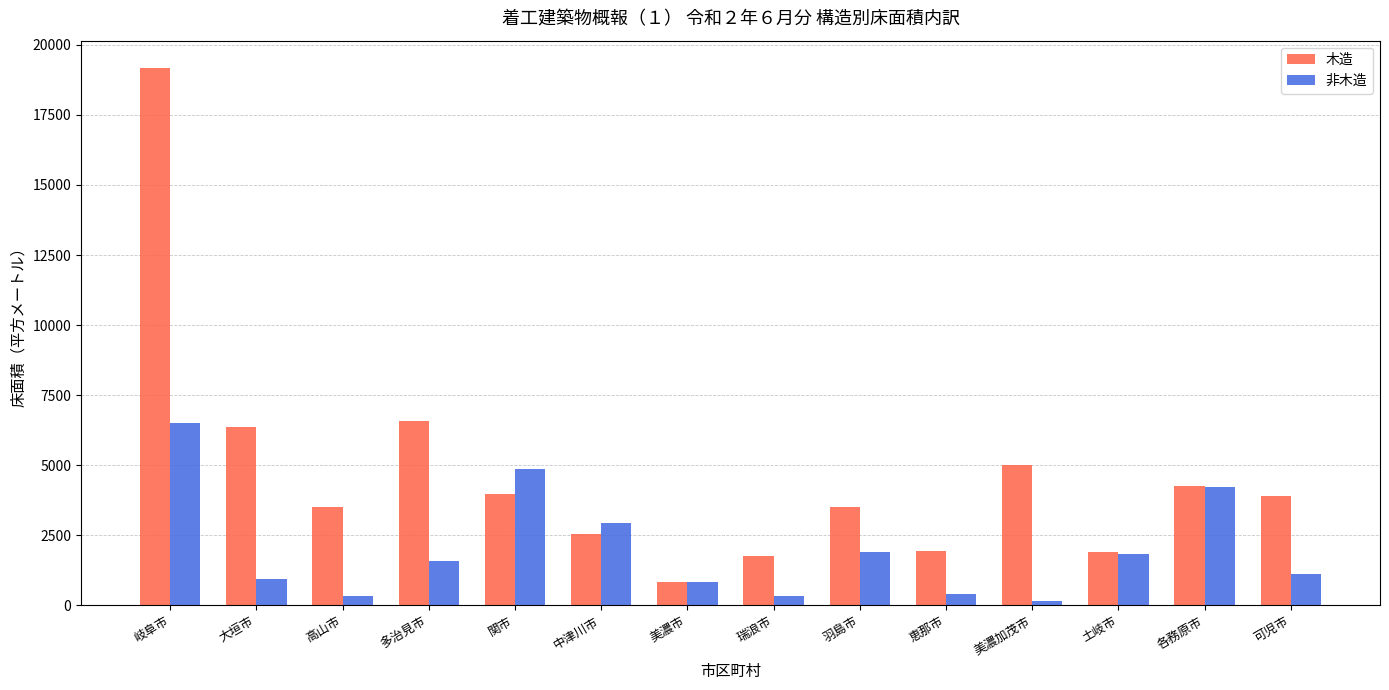

Is the value of 木造 at 大垣市 greater than the value of 非木造 at 羽島市?

Yes